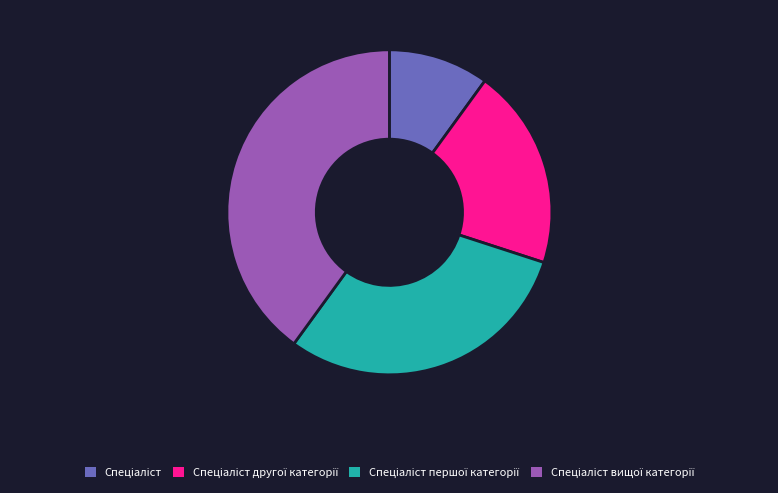

Does any single category account for the majority?

No